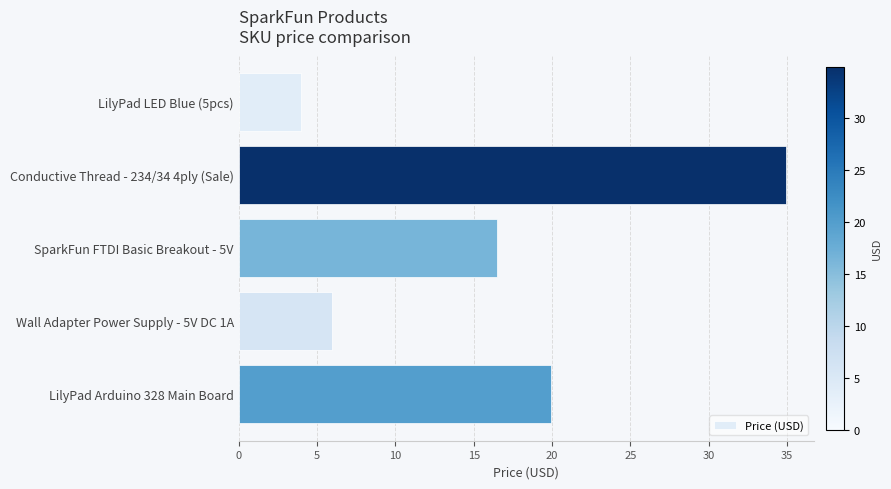

At which label is the value closest to 19?

LilyPad Arduino 328 Main Board